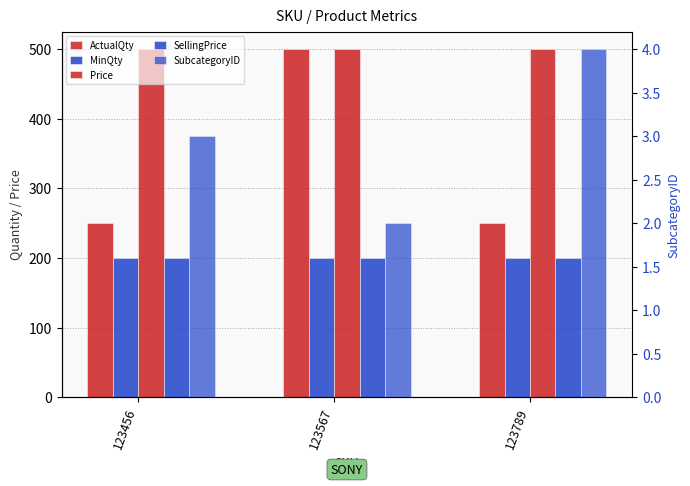

How many groups of bars are there?

3